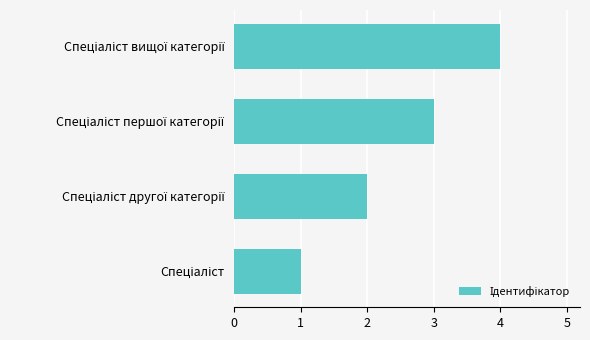

What is the minimum value shown in the chart?

1